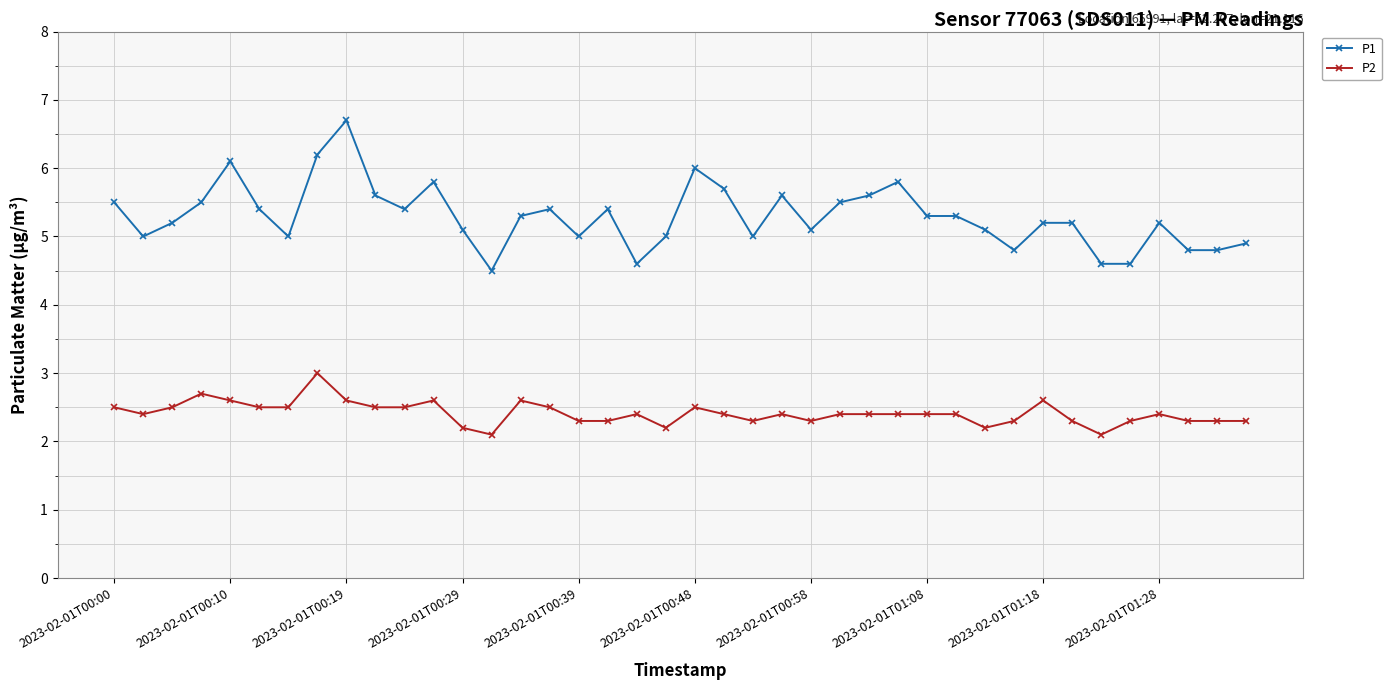

What is the value of the P1 point at the 9th from the left?

6.7